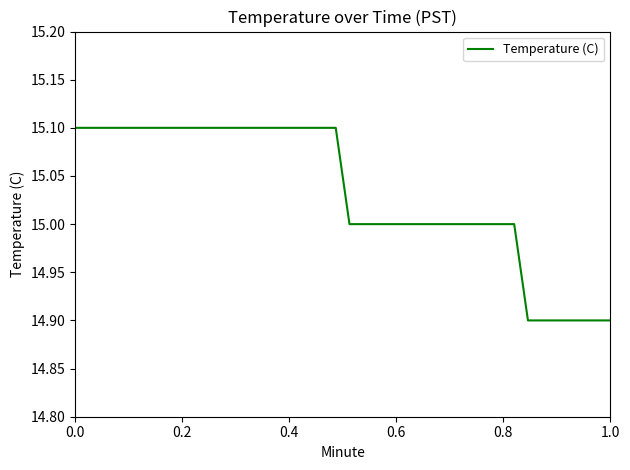

How many lines are shown in the chart?

1